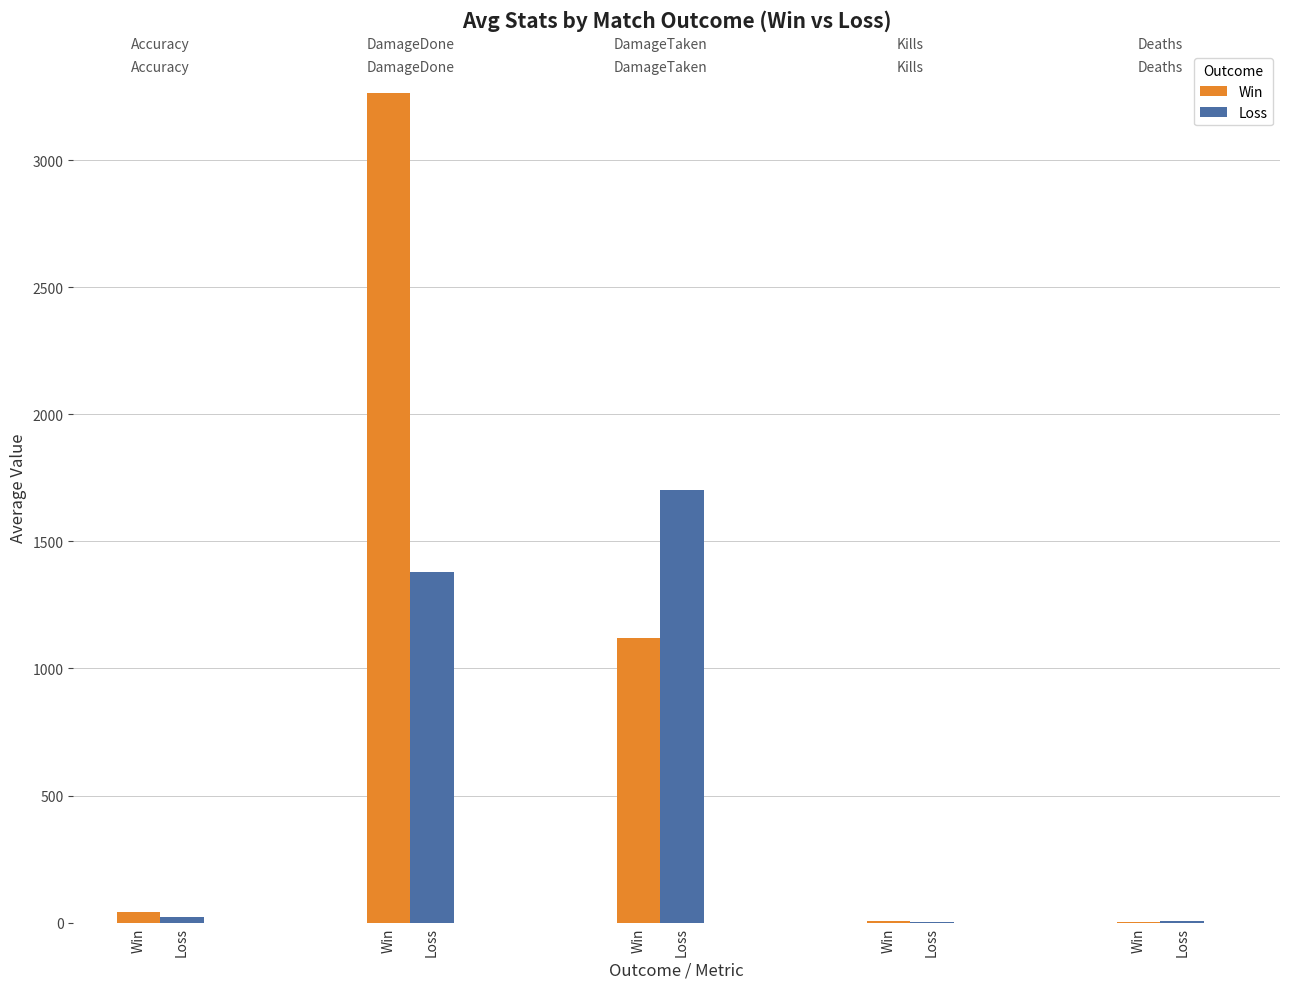

What is the spread (max minus min) of values at Win?

19.5